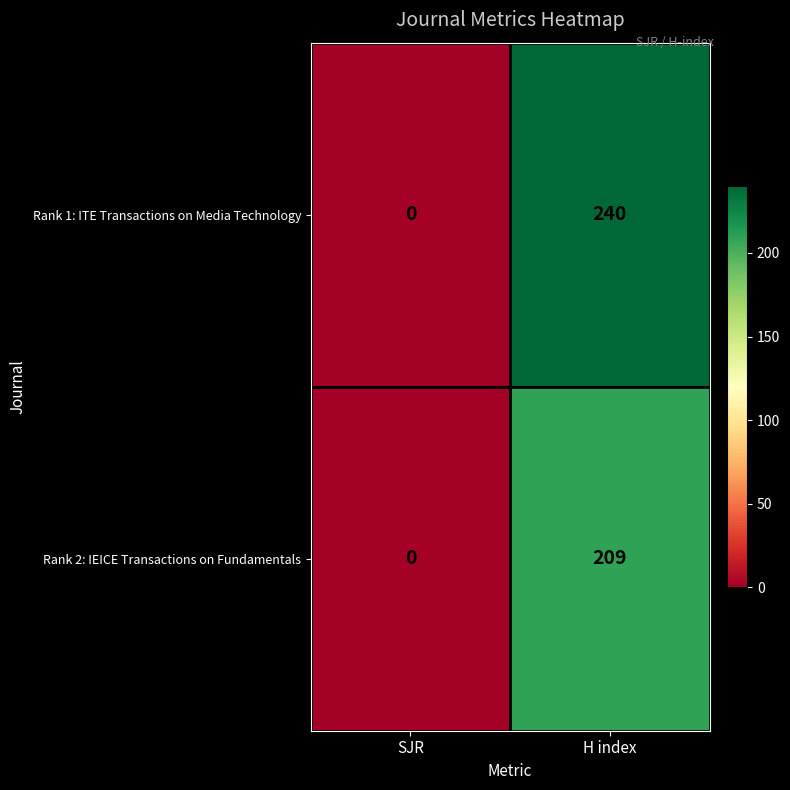

The Rank 1: ITE Transactions on Media Technology series shows 240 at H index. True or false?

True